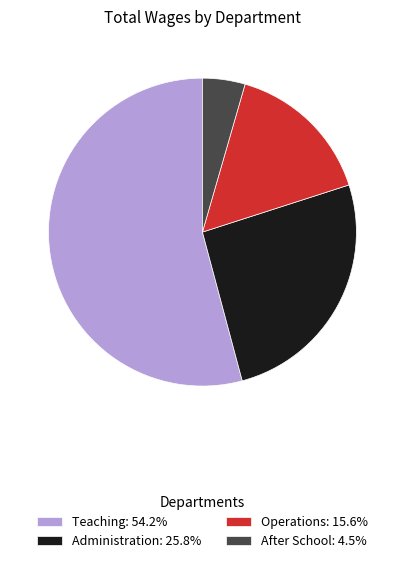

Is there a majority slice in this chart?

Yes